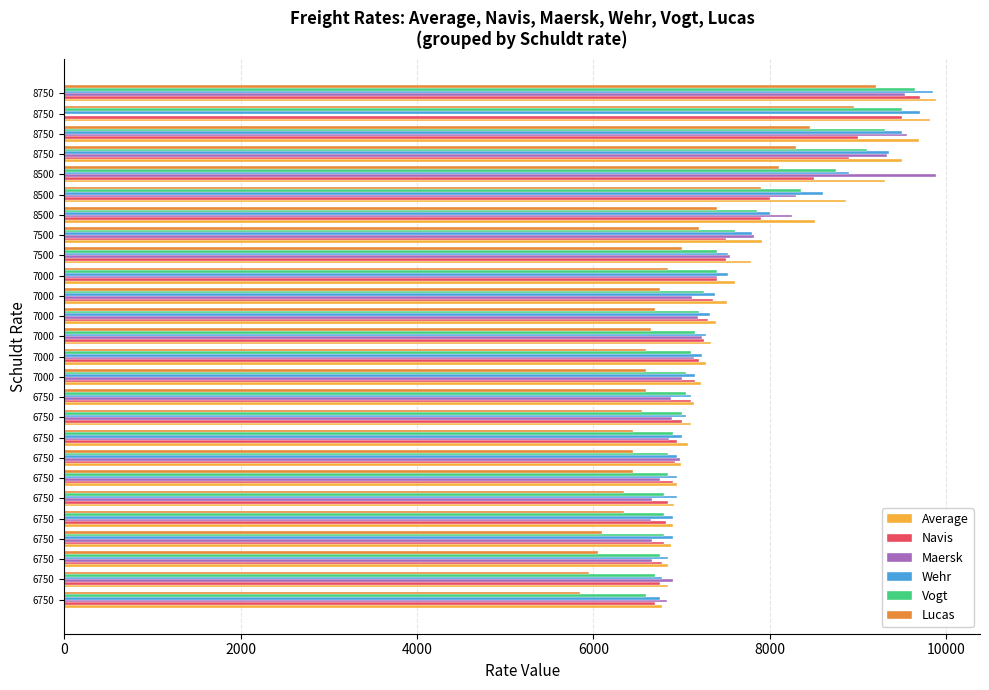

Between 6750 and 8750, which series saw the biggest shift?

Average